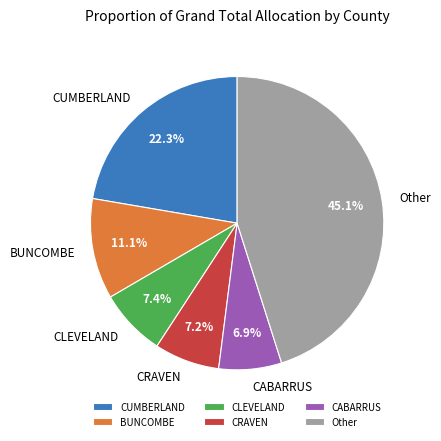

Which has a higher value, CUMBERLAND or CABARRUS?

CUMBERLAND